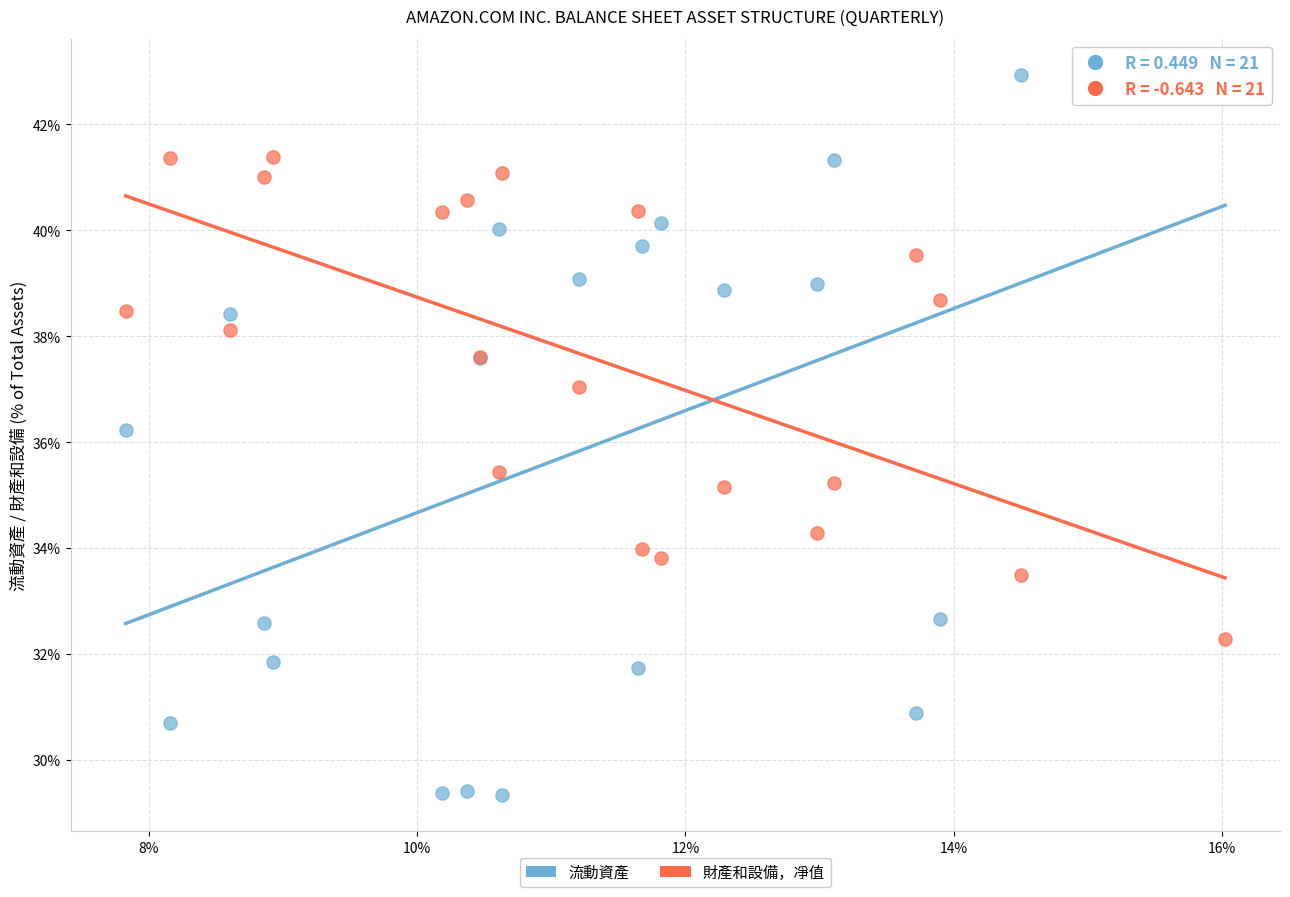

What are all the series names shown in the legend?

流動資產, 財產和設備，凈值